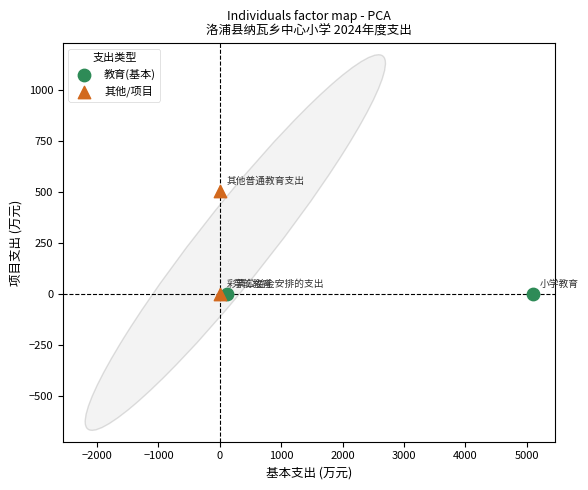

What are all the series names shown in the legend?

教育(基本), 其他/项目